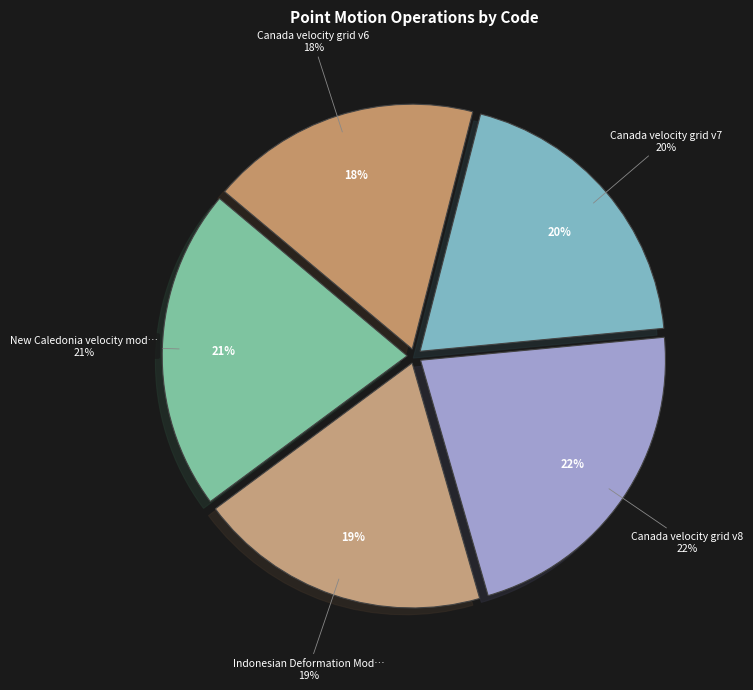

How many segments does this pie chart have?

5